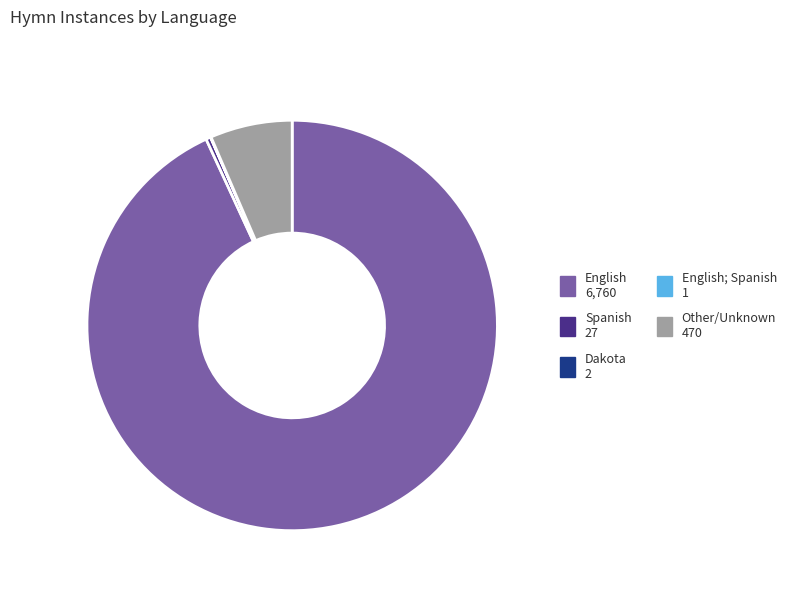

Does any single category account for the majority?

Yes